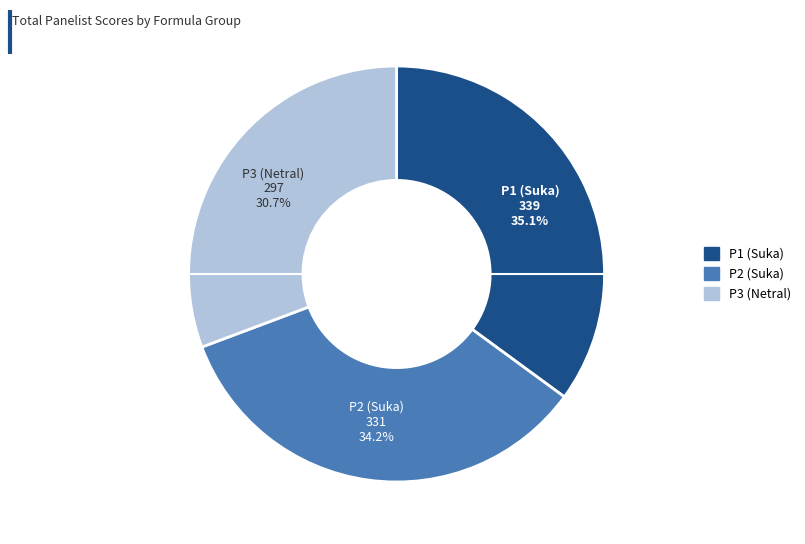

Count the number of slices in the pie.

3